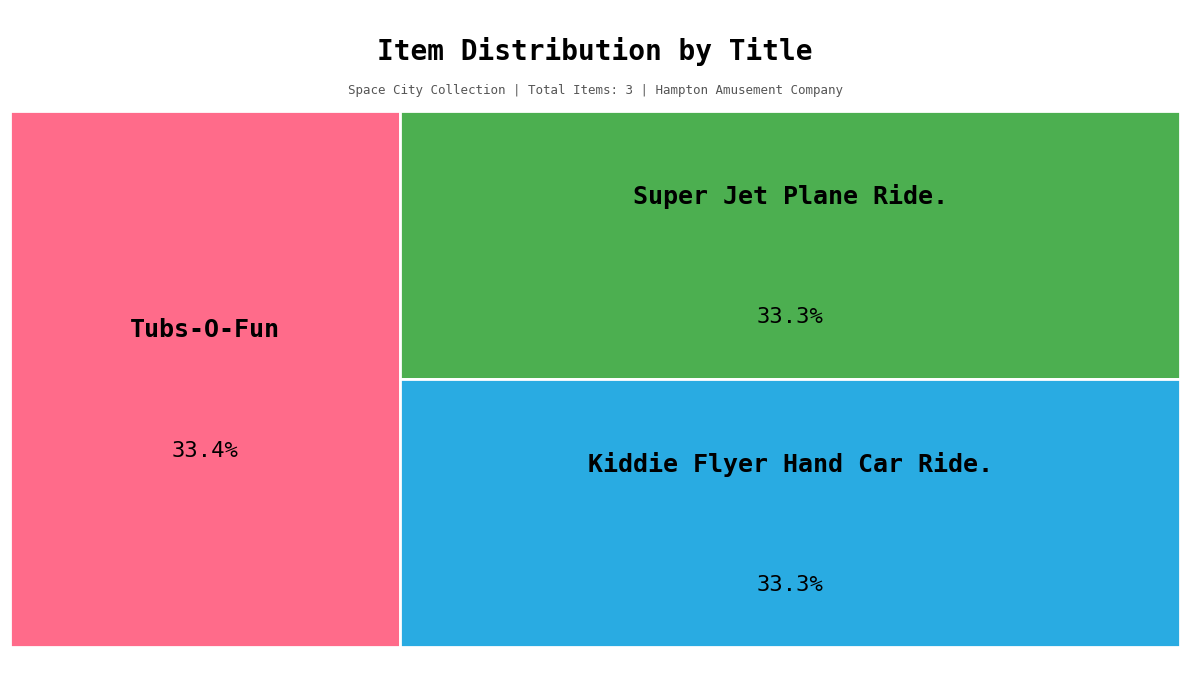

Rank the categories by value from highest to lowest.

Tubs-O-Fun, Super Jet Plane Ride., Kiddie Flyer Hand Car Ride.